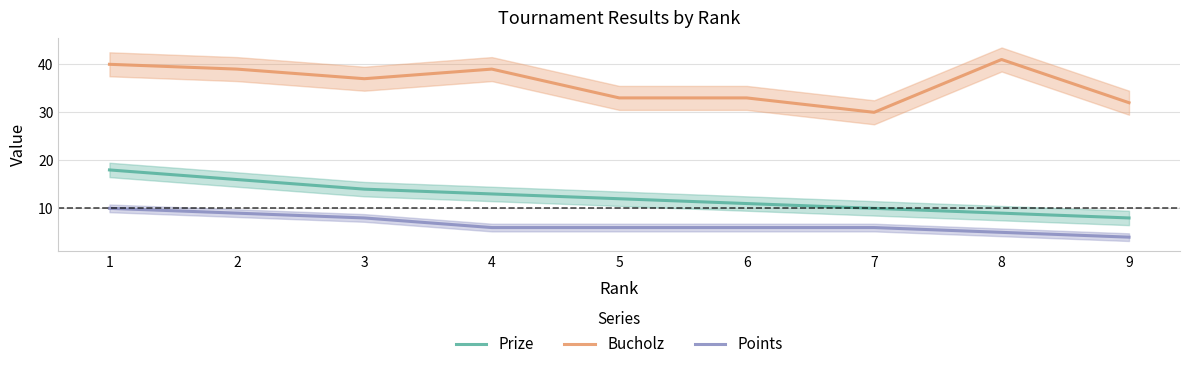

How many interior local peaks does the Bucholz series have?

2